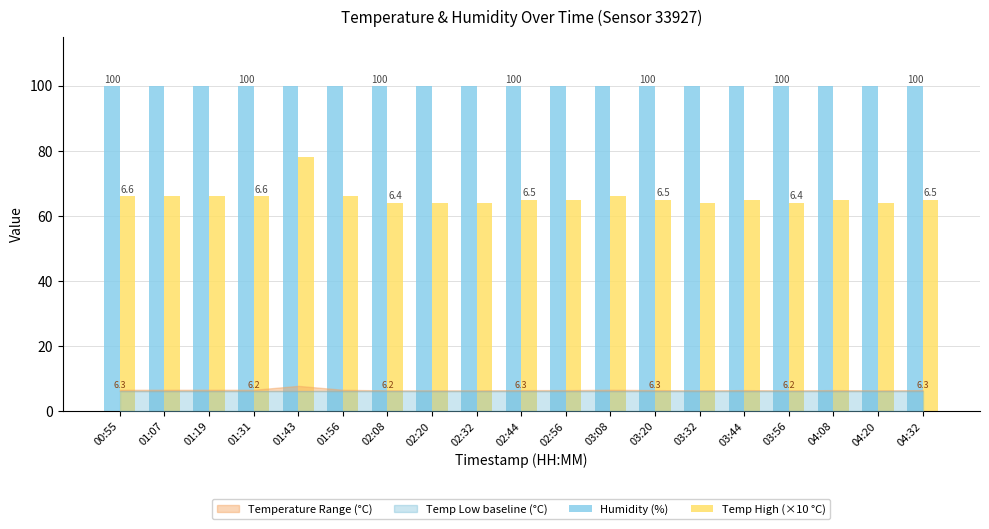

Rank the categories by Temp High (×10 °C) value from lowest to highest.

02:08, 02:20, 02:32, 03:32, 03:56, 04:20, 02:44, 02:56, 03:20, 03:44, 04:08, 04:32, 00:55, 01:07, 01:19, 01:31, 01:56, 03:08, 01:43